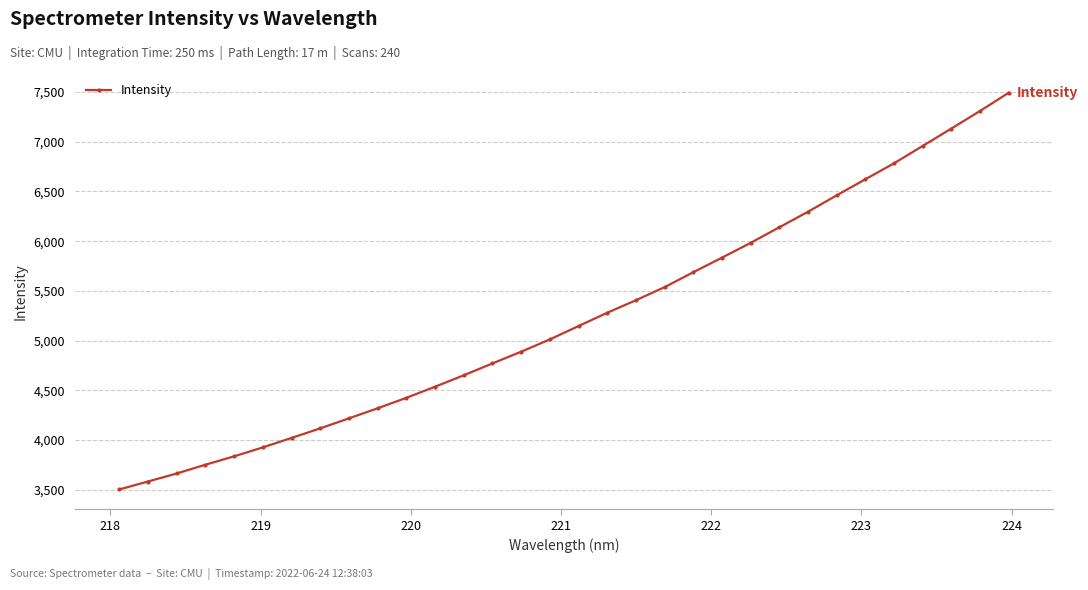

What is the difference between the maximum and minimum values?

3989.2